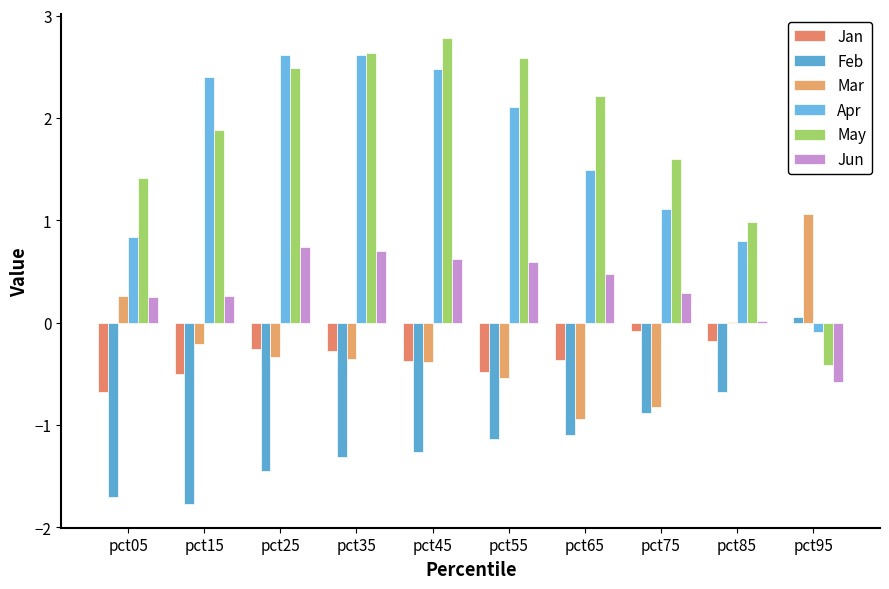

Count the number of categories in the chart.

10